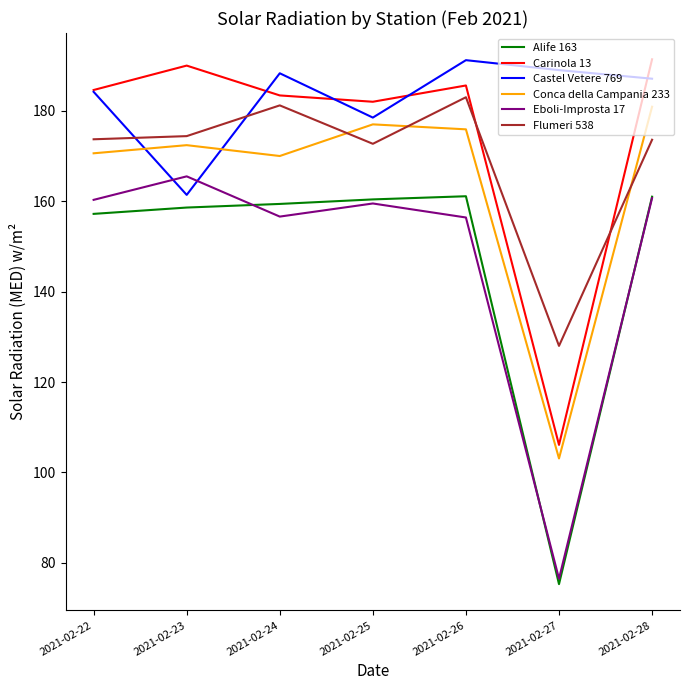

Where does the Conca della Campania 233 series first go above 172?

2021-02-23